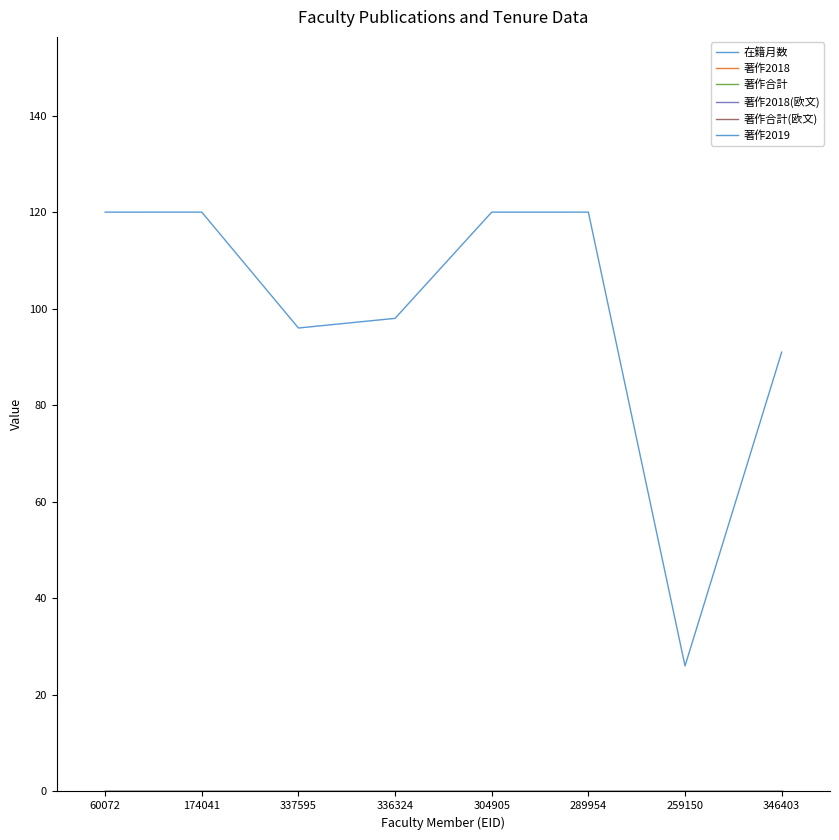

What is the difference between the highest and lowest values at 337595?

96